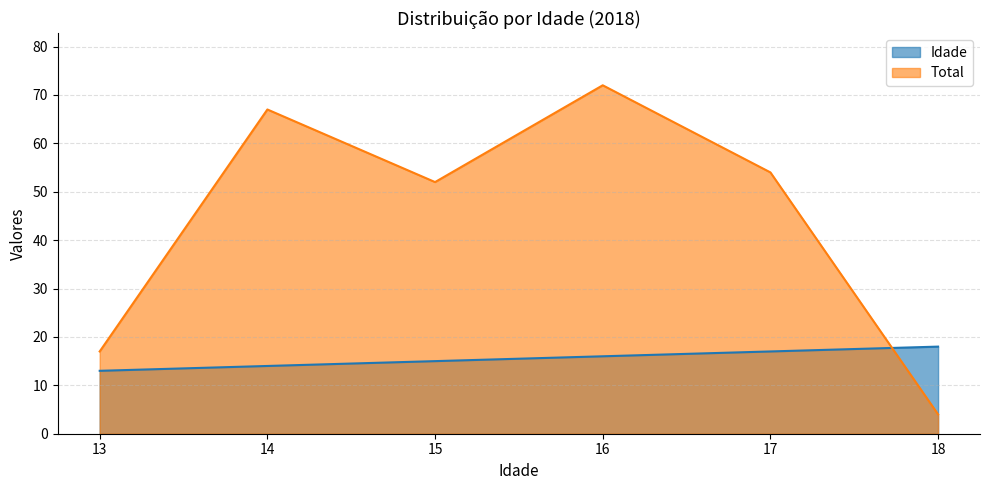

How many data points in Total are less than 54?

3